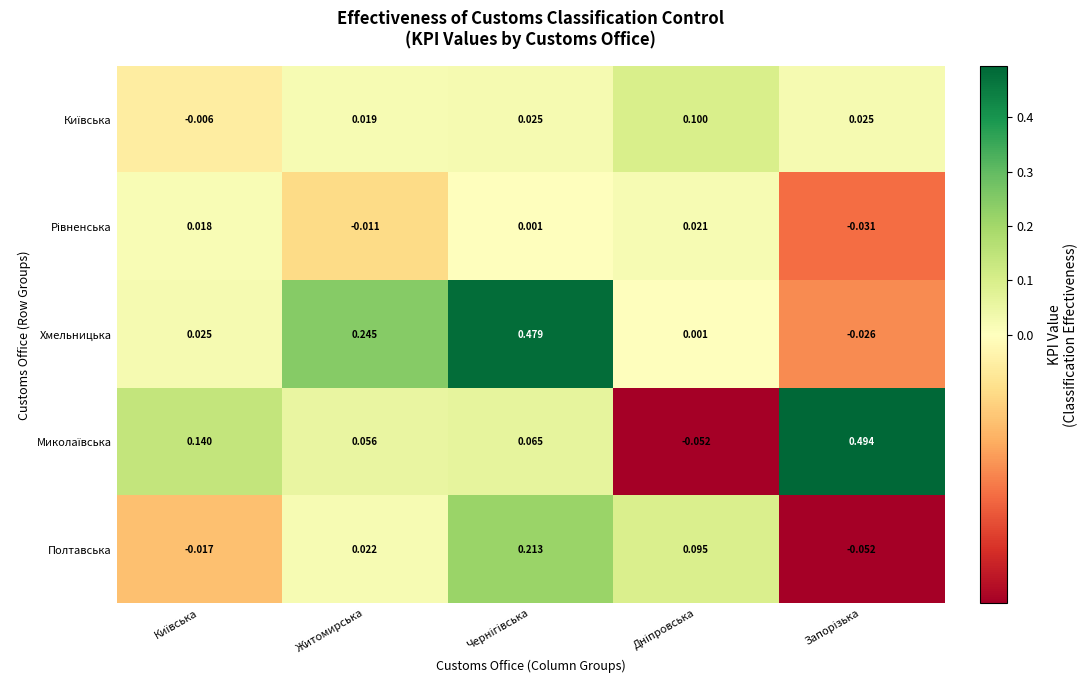

Which series has the largest total across all categories?

Хмельницька